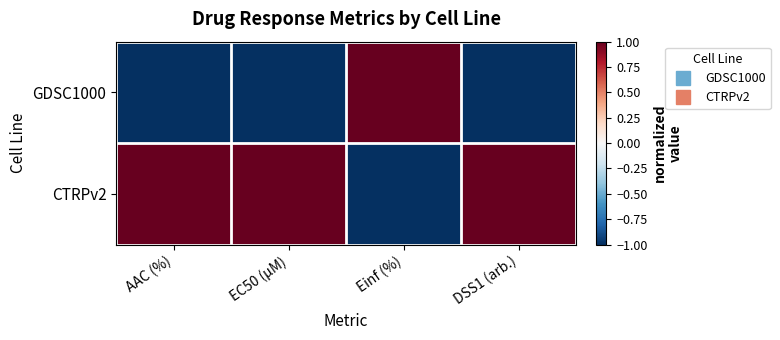

Between EC50 (µM) and AAC (%), which is larger?

EC50 (µM)